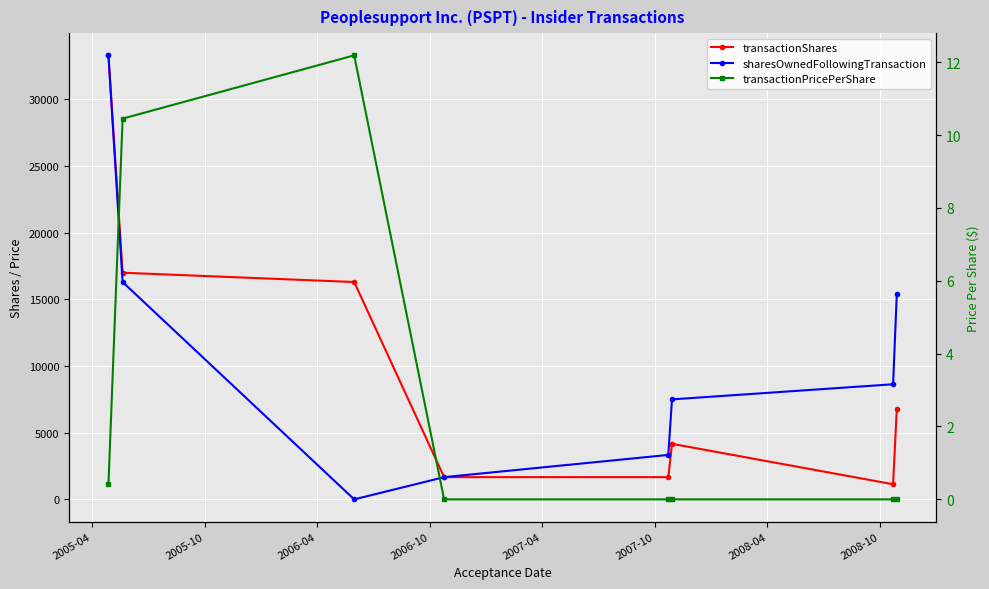

Which series has the largest total across all categories?

sharesOwnedFollowingTransaction